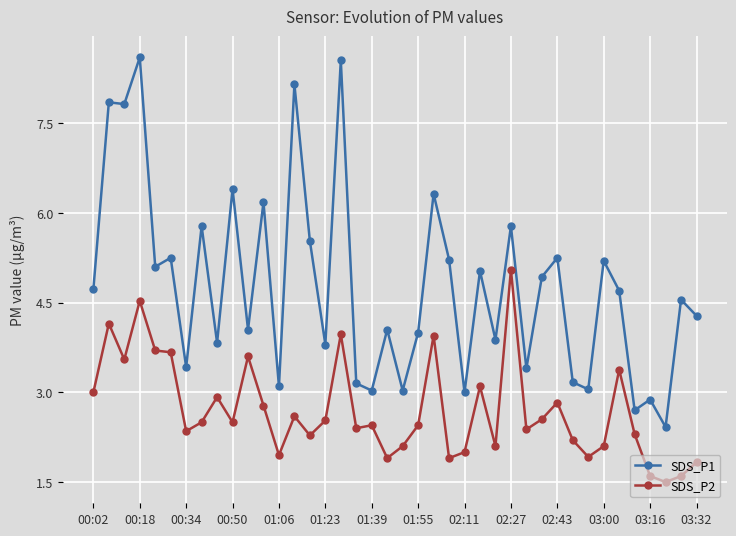

How many lines are shown in the chart?

2